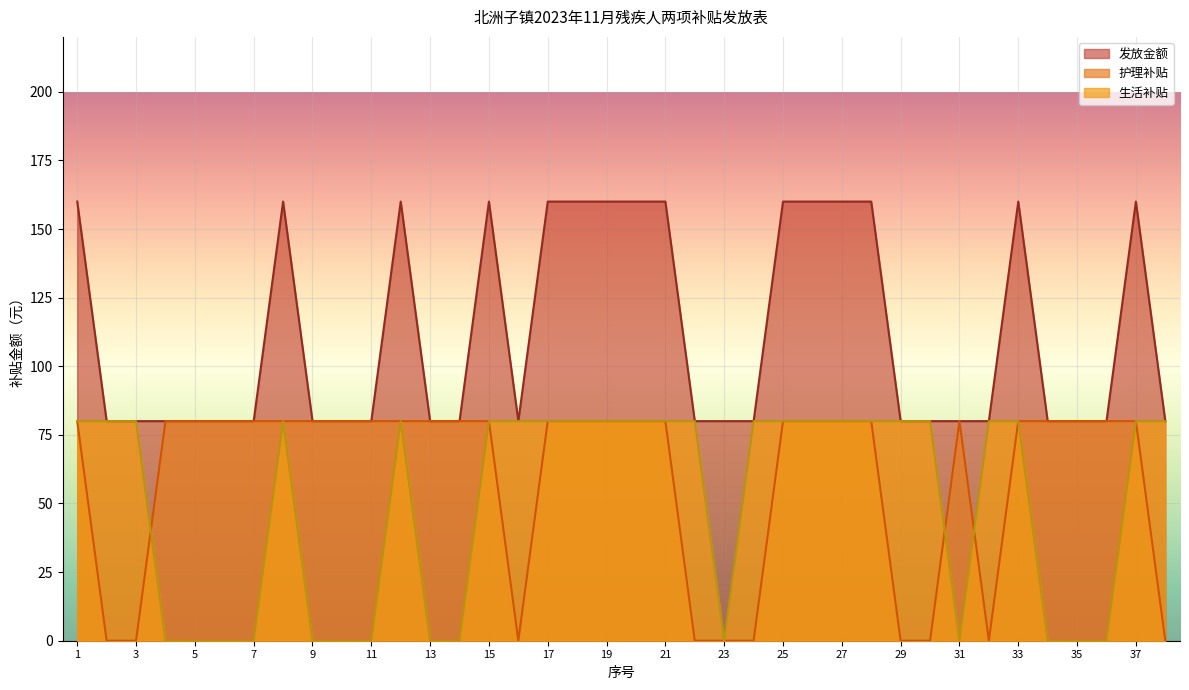

What is the sum of all 生活补贴 values?

1920